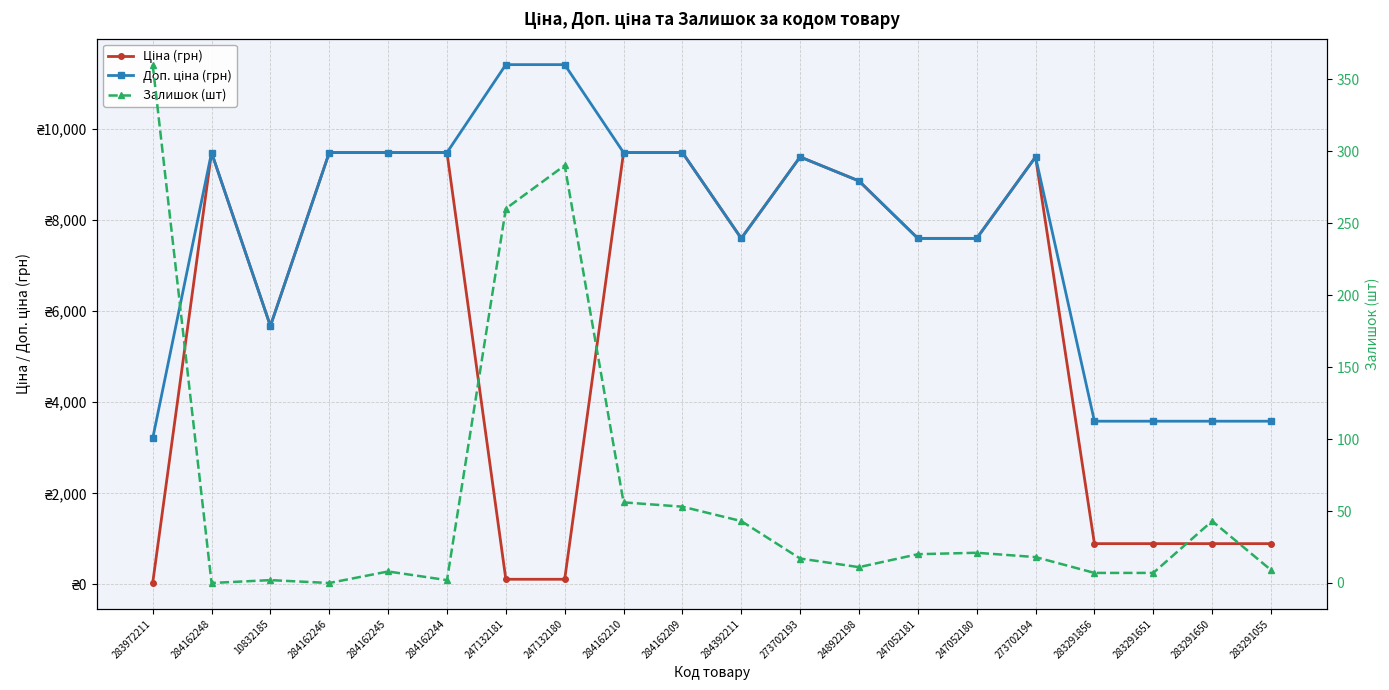

What is the label of the 4th point from the right?

283291856